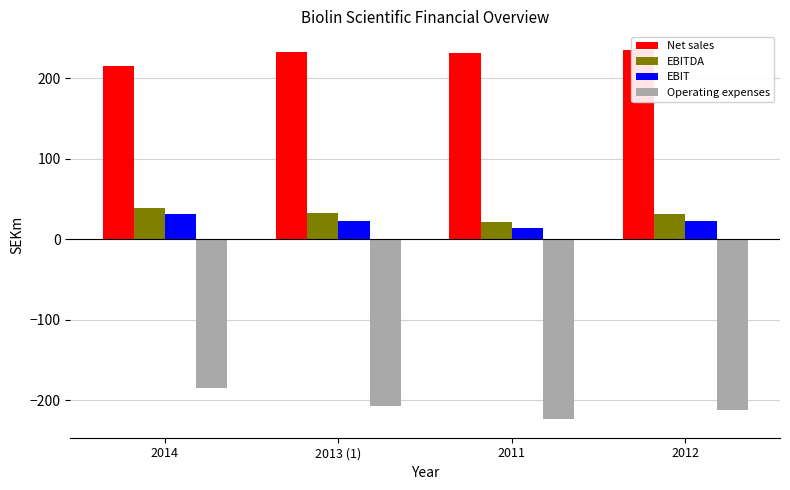

Rank the categories by Net sales value from highest to lowest.

2012, 2013 (1), 2011, 2014